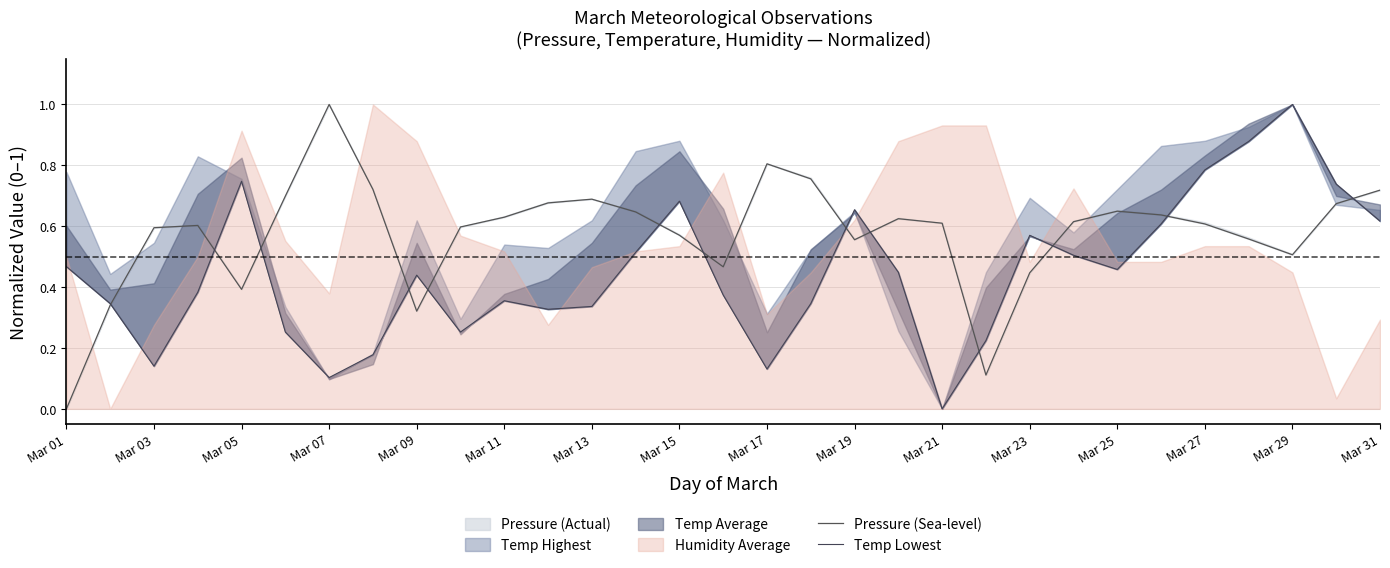

Which series has the largest total across all categories?

Pressure (Sea-level)